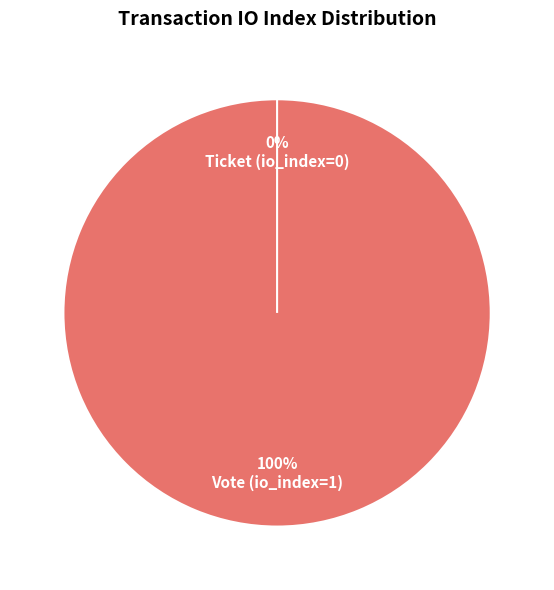

To the nearest percent, what percentage of the pie is Vote (io_index=1)?

100%